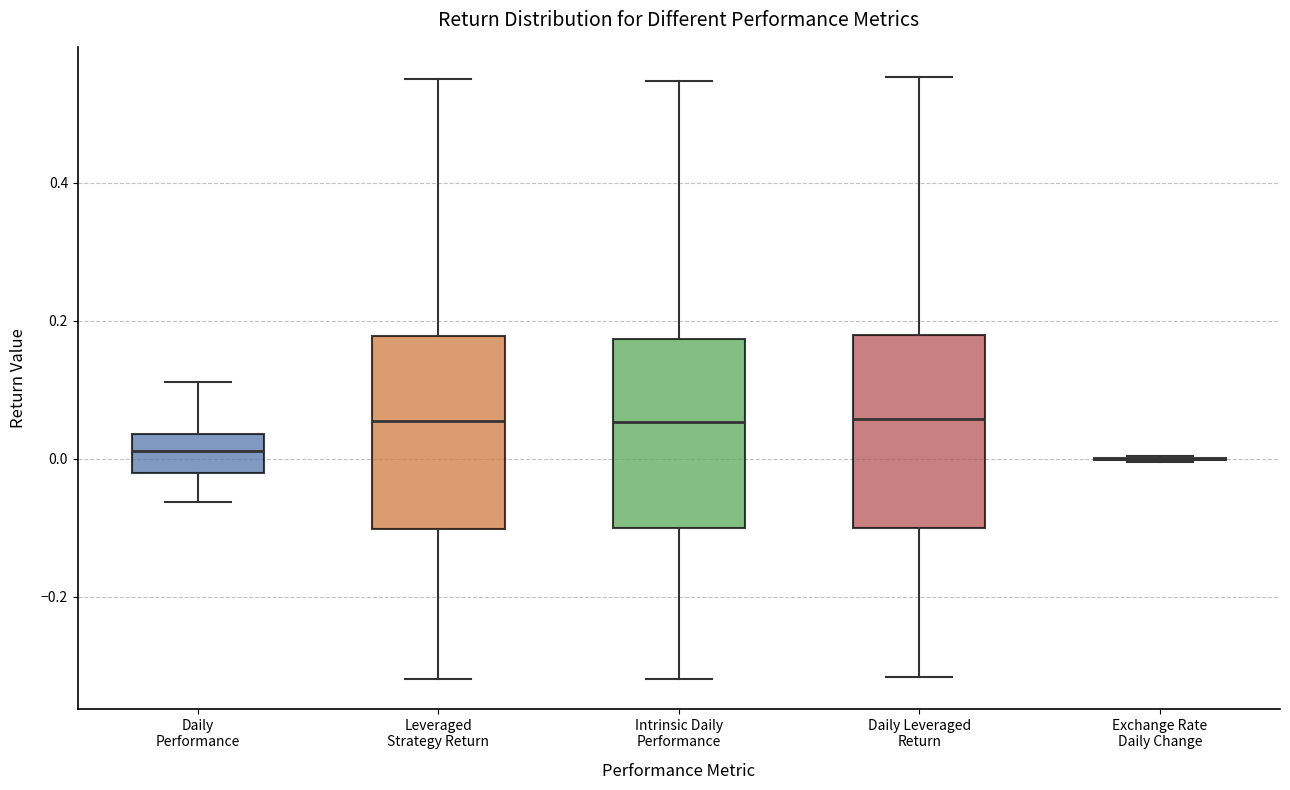

Reading left to right, transcribe this box plot: for each box, give where its median line is, the range the box spans, and where its two whiskers end, as read against the y-axis. The values are not printed on the chart, so give them approximately, as read against the axis.

Daily Performance: median 0.02, box -0.02 to 0.04, whiskers -0.06 to 0.12
Leveraged Strategy Return: median 0.06, box -0.10 to 0.18, whiskers -0.32 to 0.56
Intrinsic Daily Performance: median 0.06, box -0.10 to 0.18, whiskers -0.32 to 0.54
Daily Leveraged Return: median 0.06, box -0.10 to 0.18, whiskers -0.32 to 0.56
Exchange Rate Daily Change: box collapsed to a line at 0.00, whiskers 0.00 to 0.00